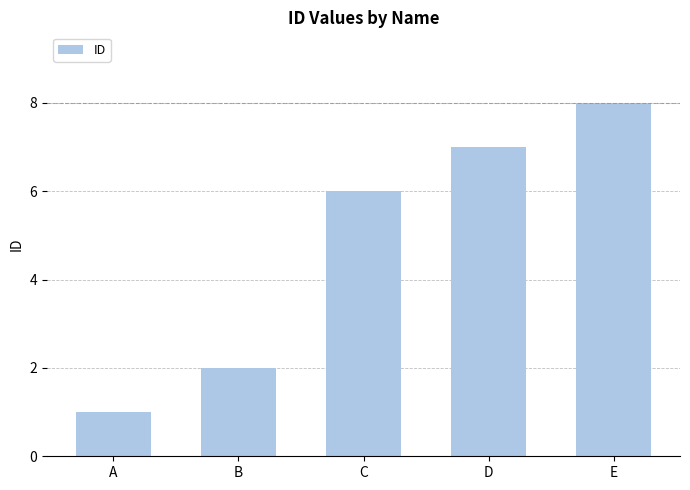

What is the greatest value displayed?

8